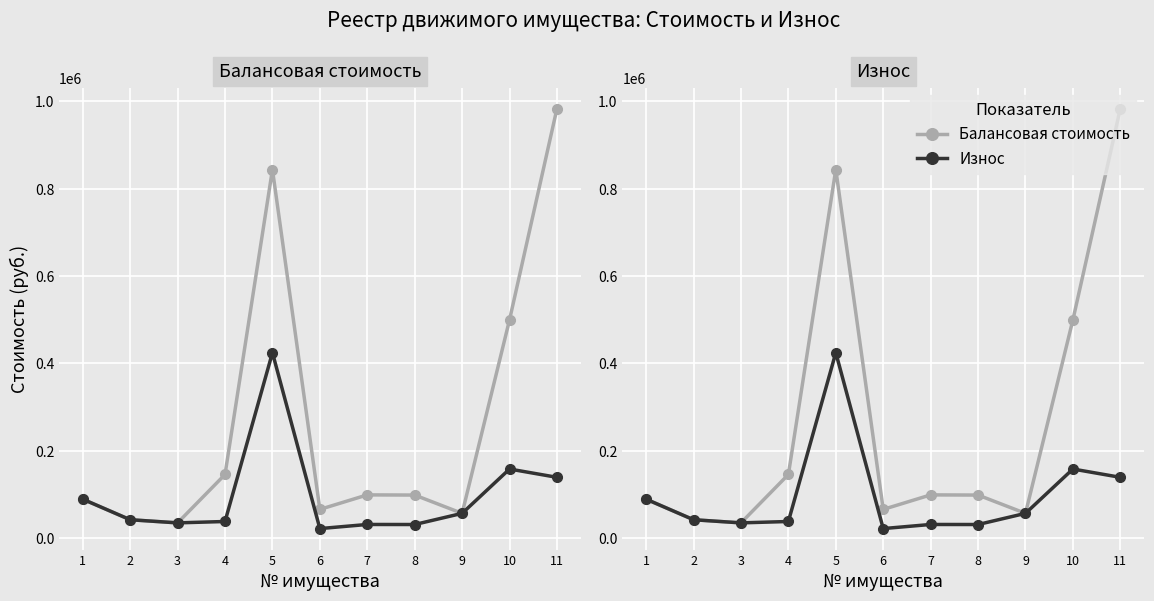

True or false: Балансовая стоимость and Износ intersect in this chart.

False